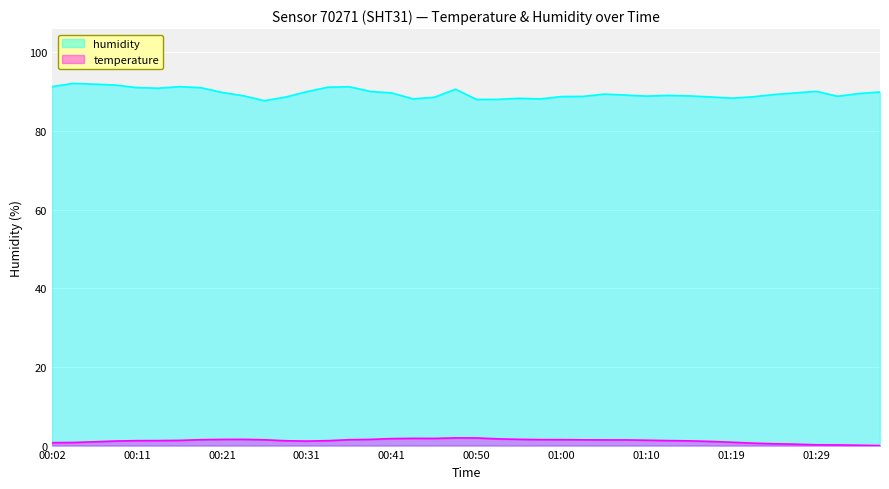

What is the value of the temperature point at the 32nd from the left?

1.1